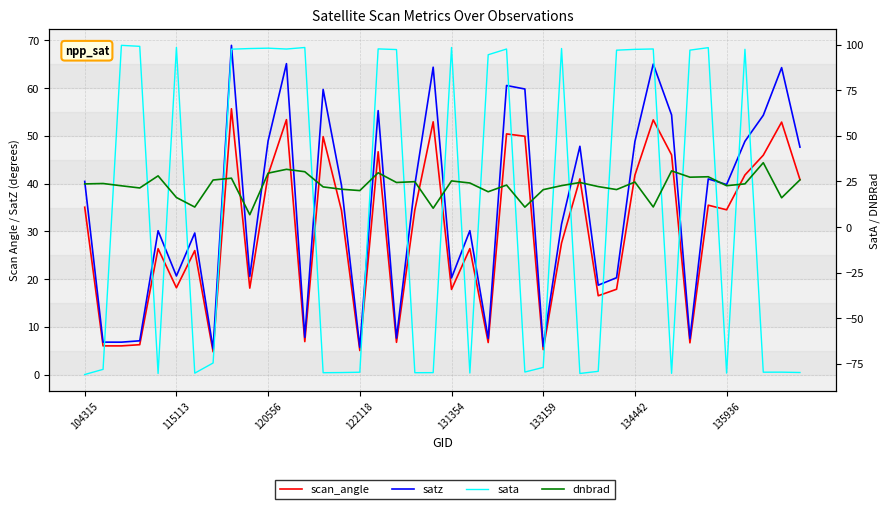

What value does the dnbrad series have at 27?

24.4